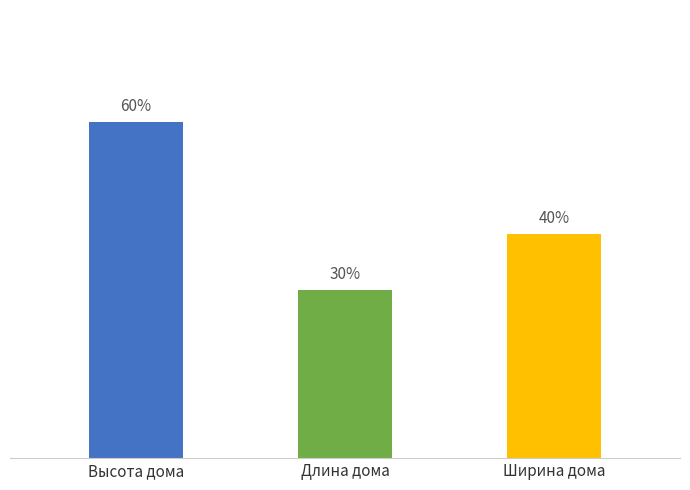

Where does the data first go above 40?

Высота дома